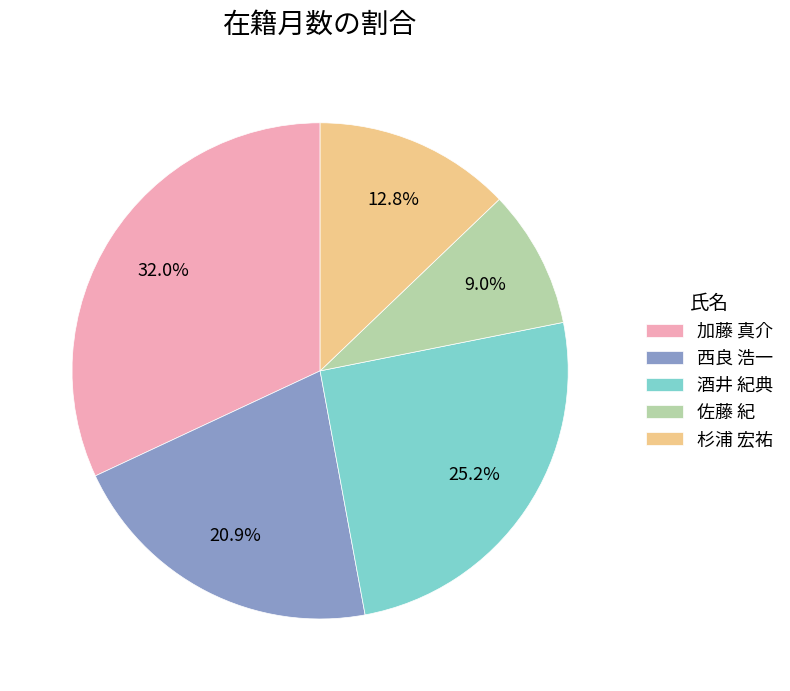

What is the largest slice in the pie chart?

加藤 真介